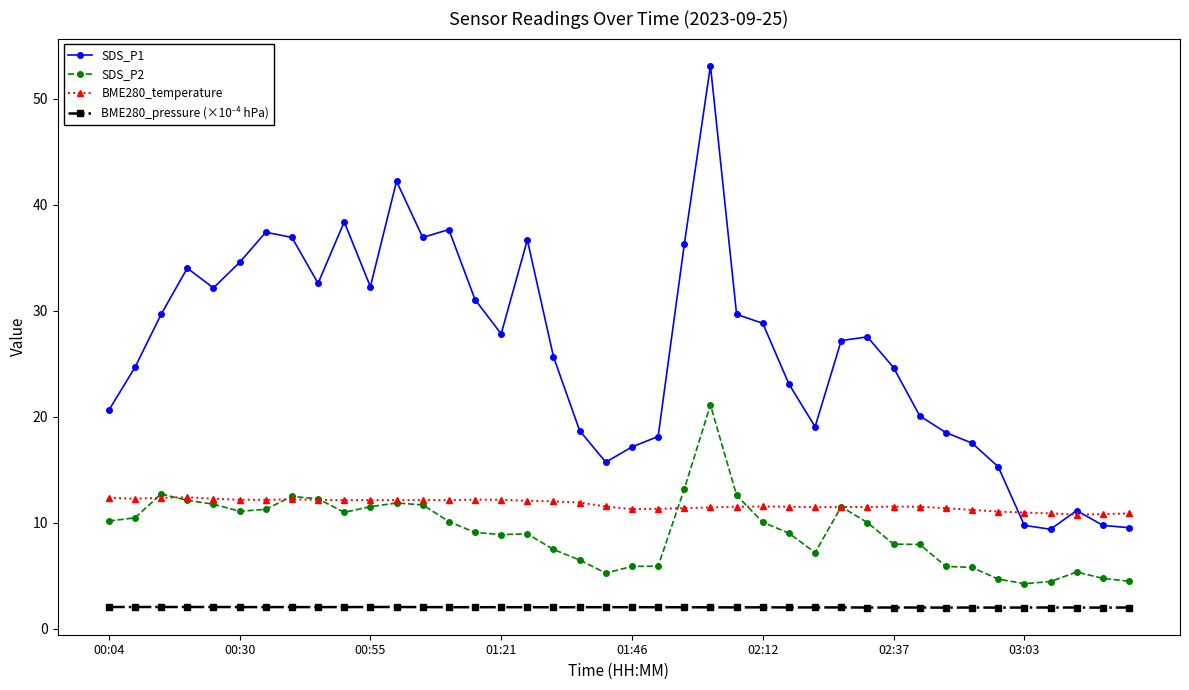

Which series has the largest total across all categories?

SDS_P1